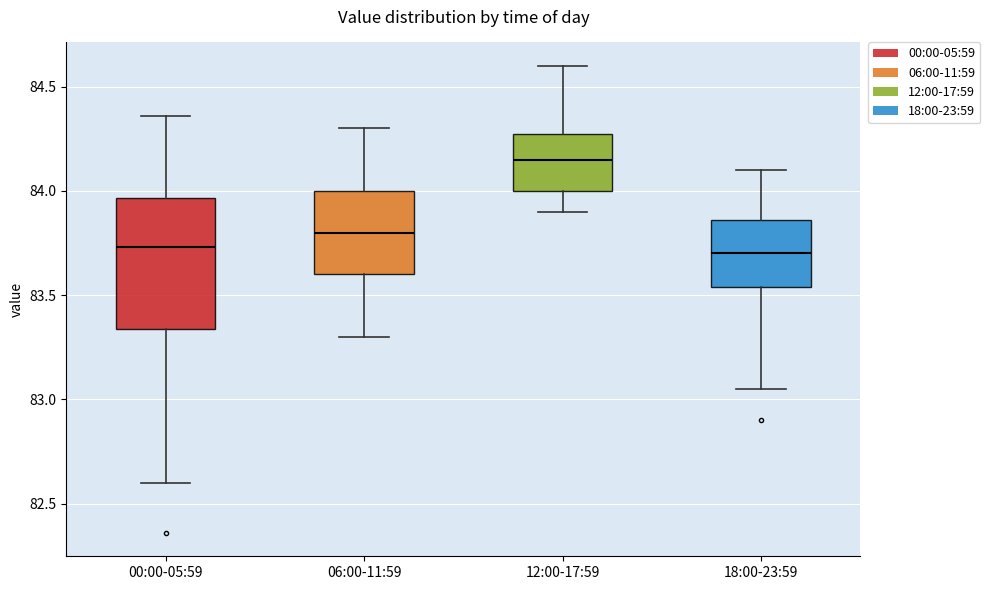

Reading left to right, read every box against the y-axis: the position of its median line, the range the box covers, and the ends of its whiskers. The values are not printed on the chart, so give them approximately, as read against the axis.

00:00-05:59: median 83.75, box 83.35 to 83.95, whiskers 82.60 to 84.35
06:00-11:59: median 83.80, box 83.60 to 84.00, whiskers 83.30 to 84.30
12:00-17:59: median 84.15, box 84.00 to 84.30, whiskers 83.90 to 84.60
18:00-23:59: median 83.70, box 83.55 to 83.85, whiskers 83.05 to 84.10